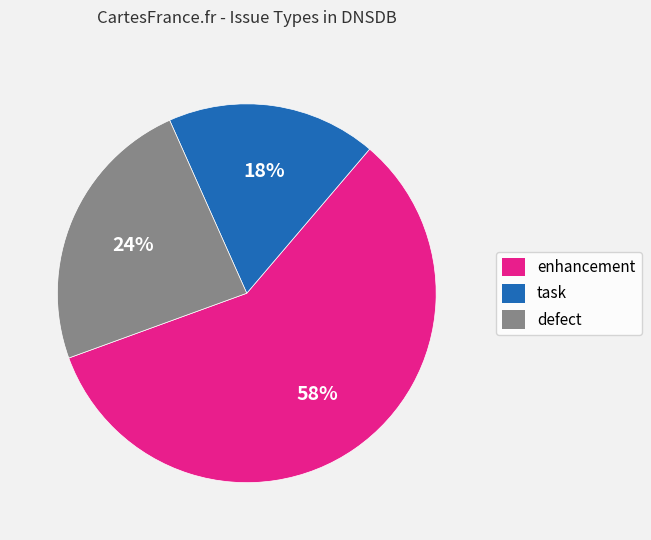

What is the ratio of the value at task to the value at enhancement?

0.3